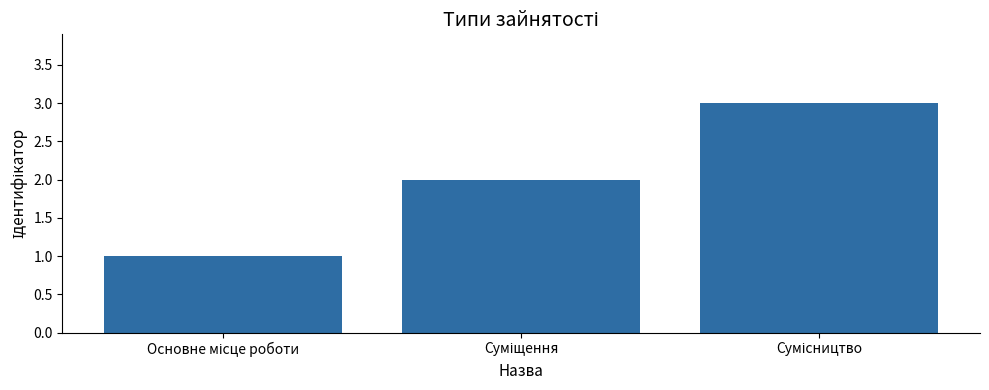

What is the average value?

2